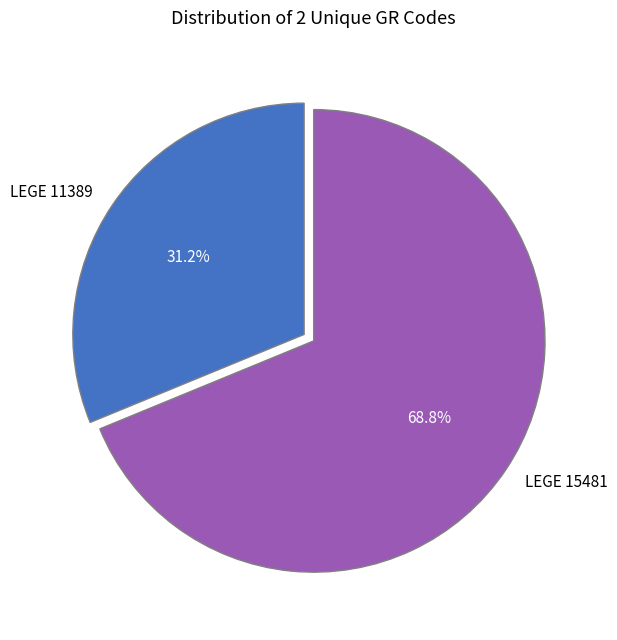

Rank the categories by value from lowest to highest.

LEGE 11389, LEGE 15481